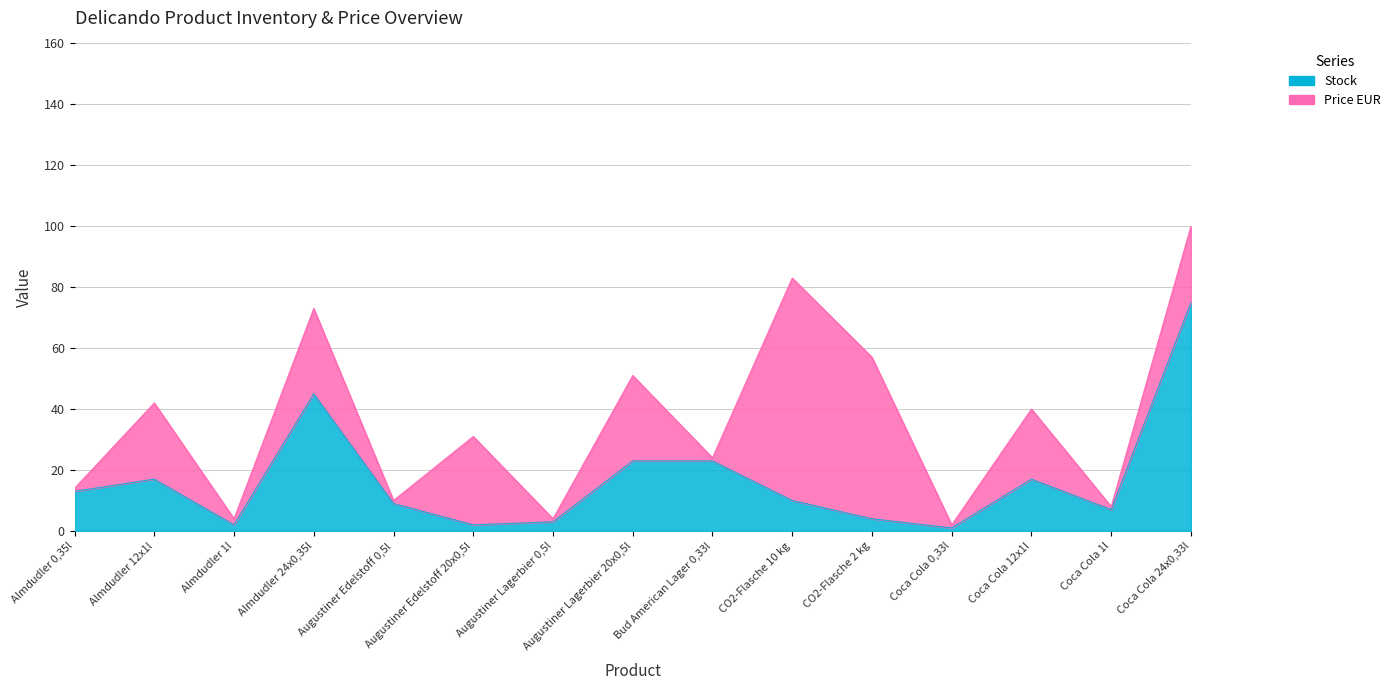

How many categories are shown in the chart?

15